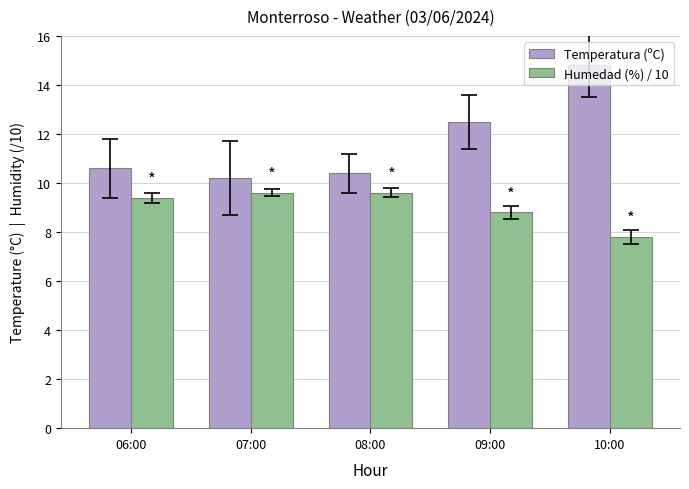

What is the difference between the highest and lowest values at 06:00?

1.2